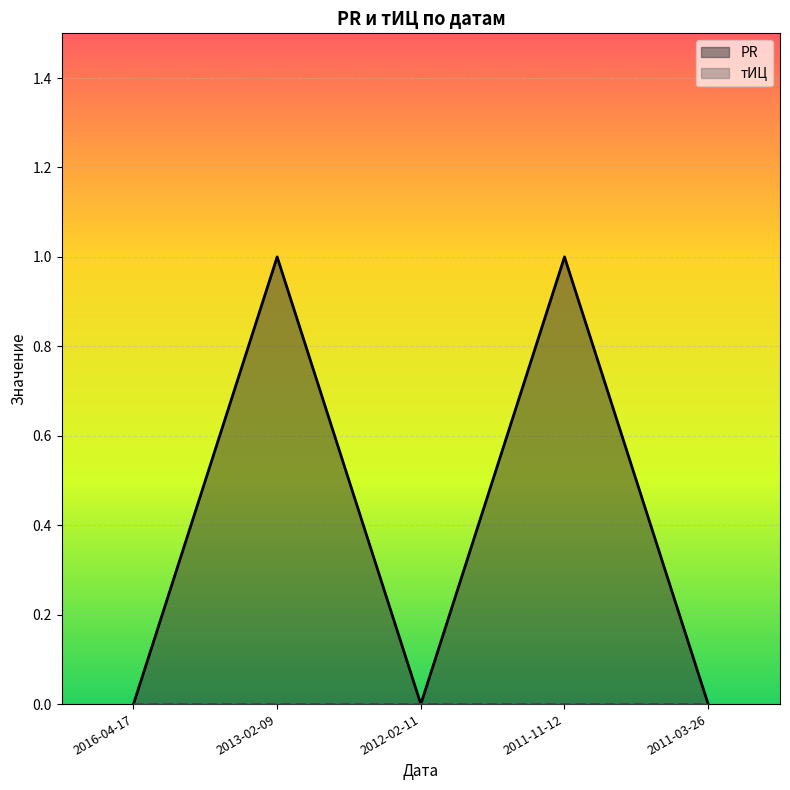

What is the sum of all values?

2